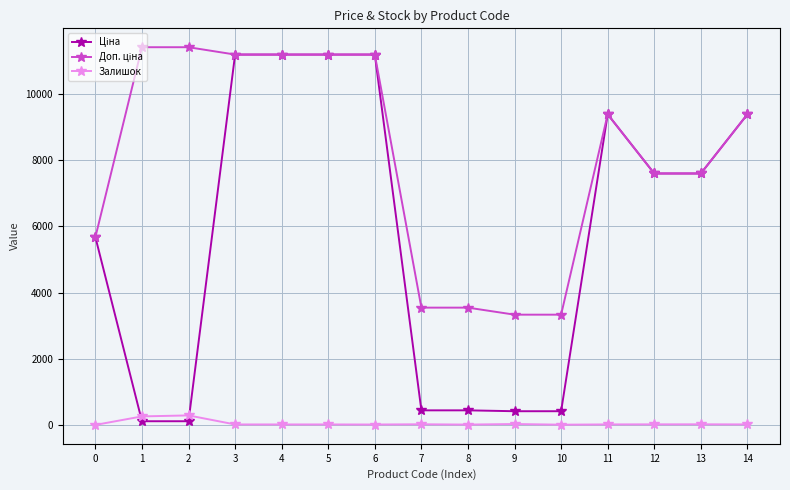

The value of Залишок at 1 is 260.0. True or false?

True